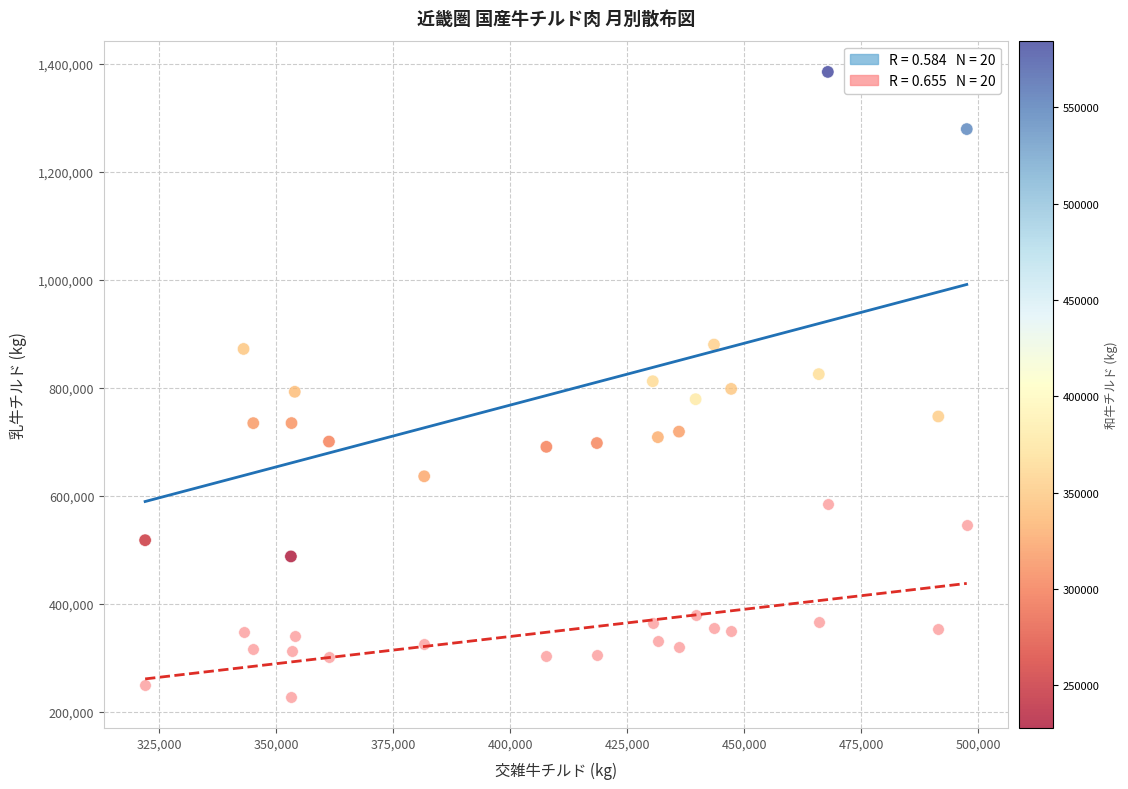

Across all data points, what is the range of X values (max minus min)?

175567